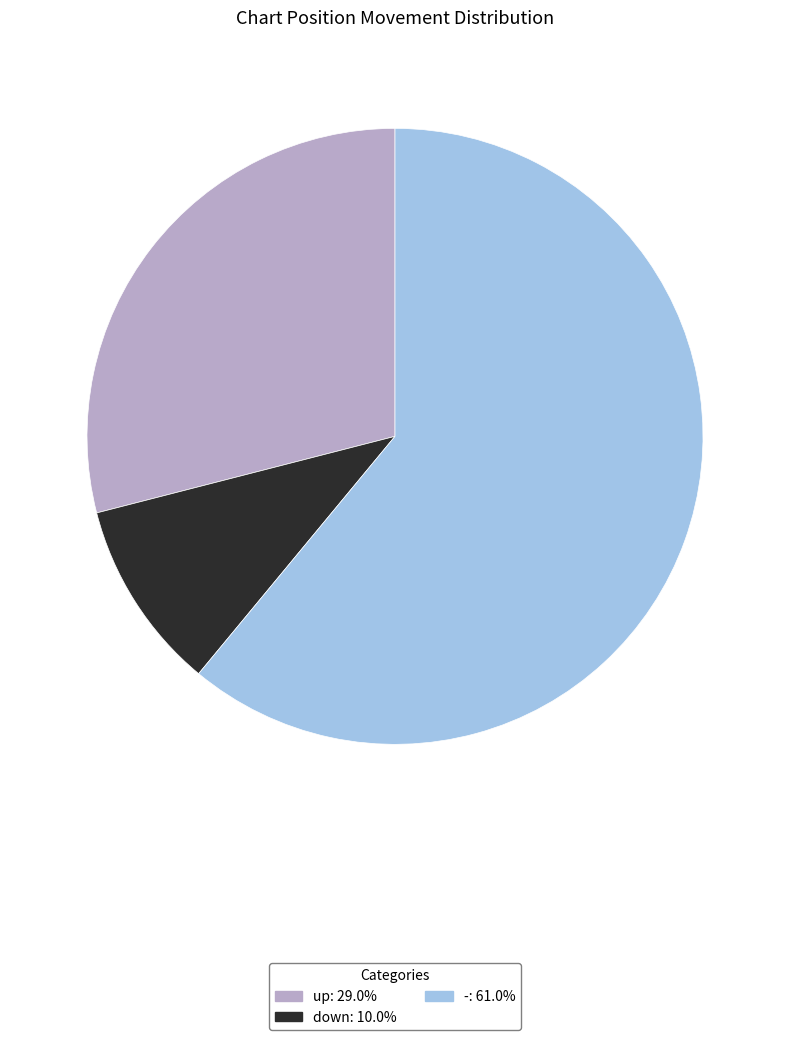

Which category has the smallest portion of the pie?

down